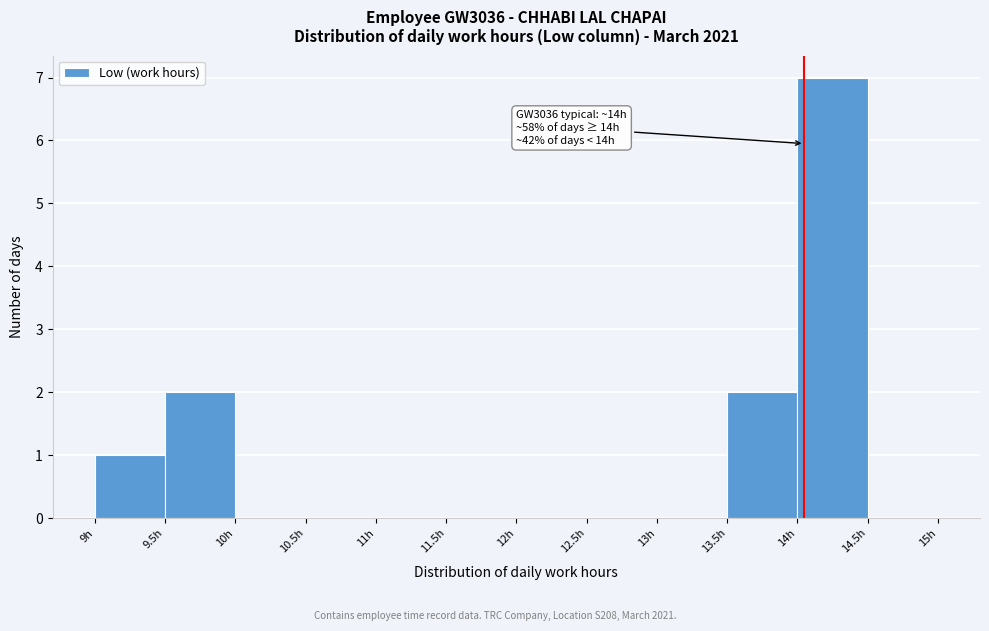

Over which range of the x-axis is the bar tallest?

14.0 to 14.5